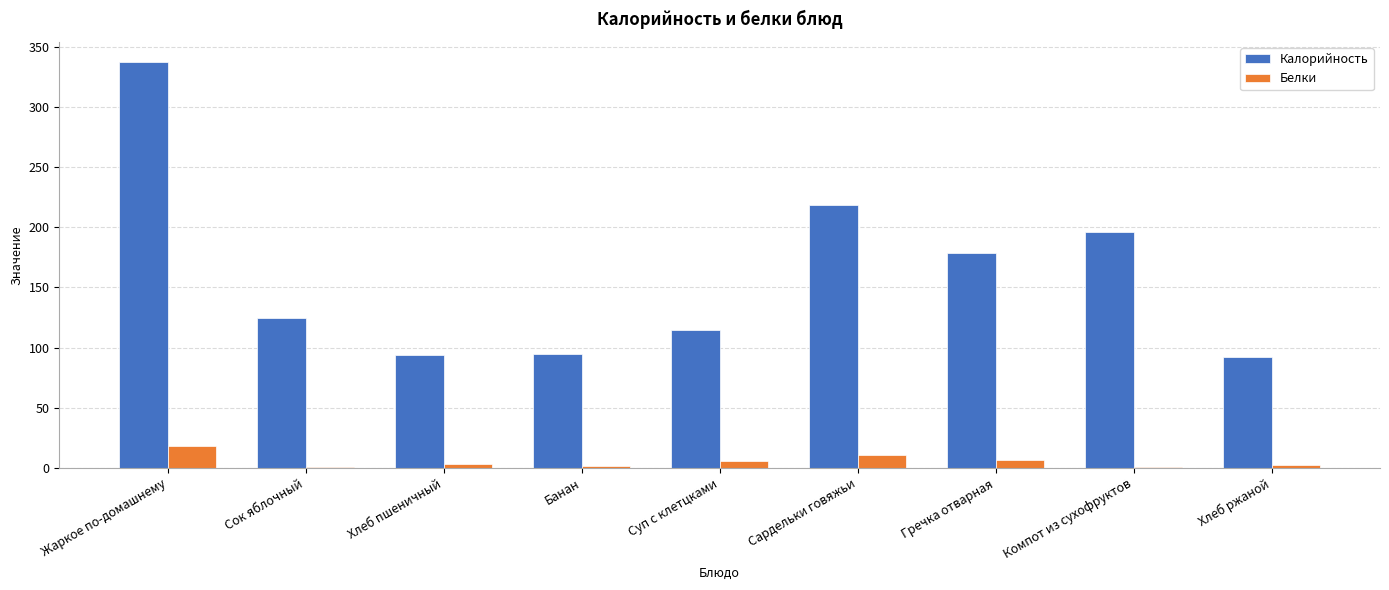

How many groups of bars are there?

9